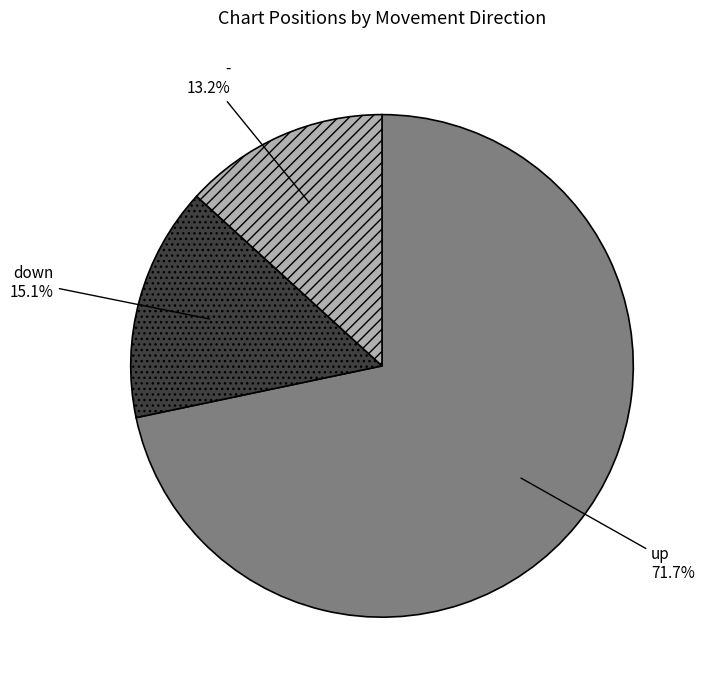

Does up represent more than half of the total?

Yes